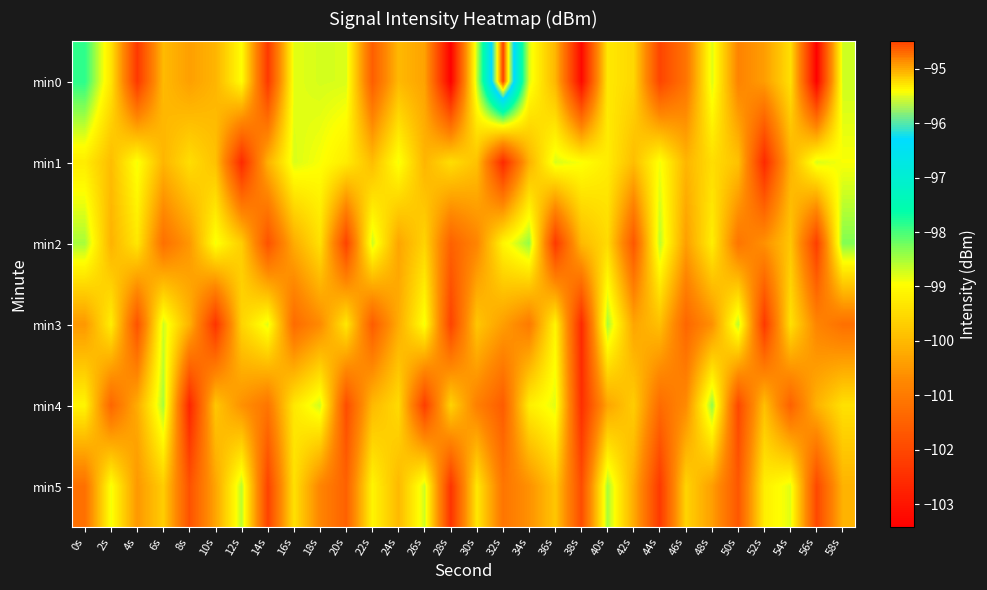

List the series in order of their peak value, highest first.

min0, min2, min4, min3, min5, min1